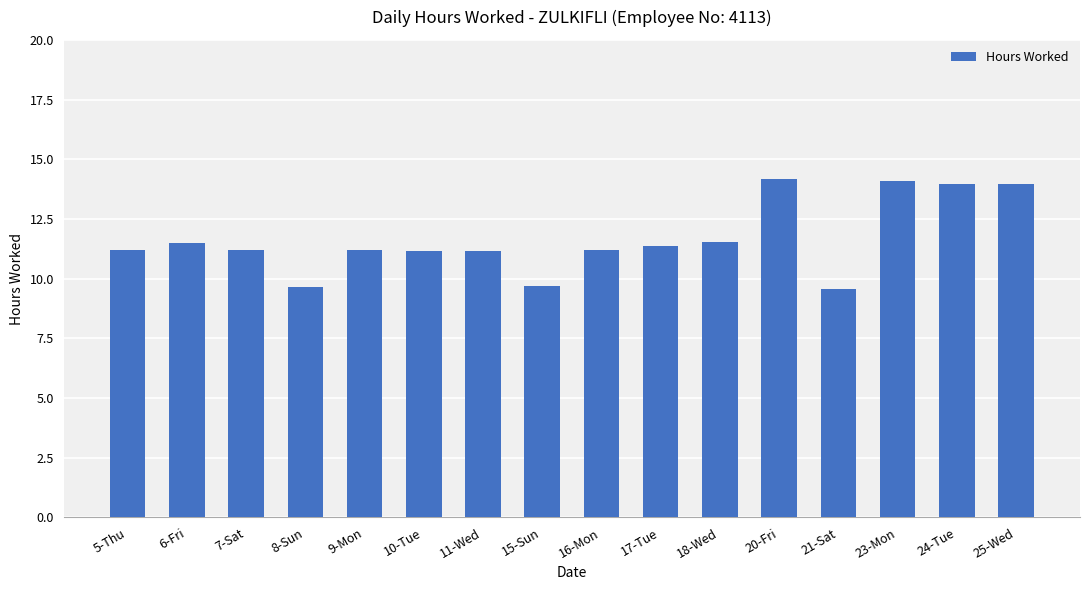

Count the number of values greater than 11.

13